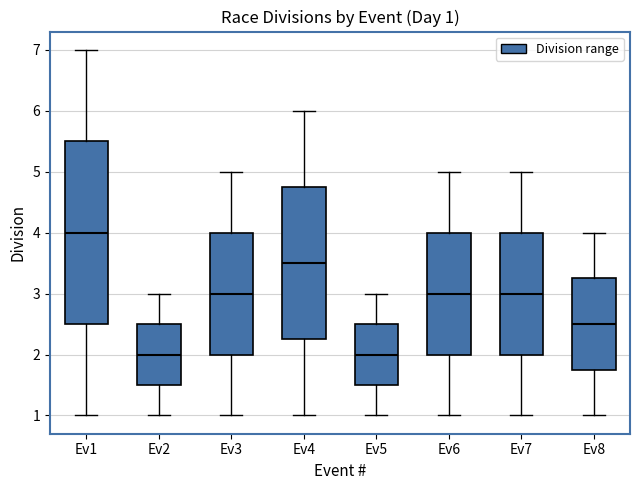

Comparing the boxes themselves (not the whiskers), which one is the tallest?

Ev1